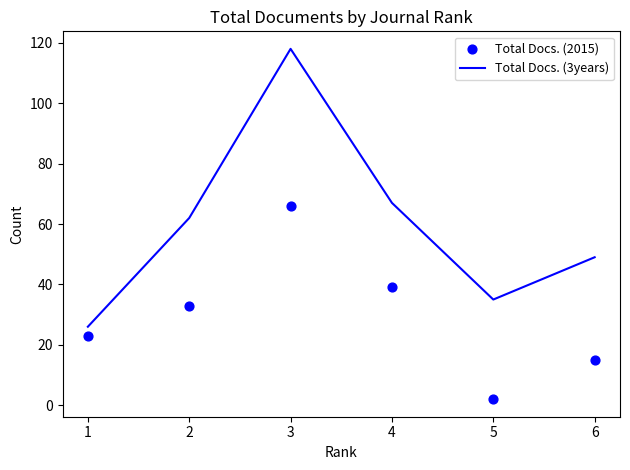

List the labels in order of Total Docs. (3years) value, largest first.

3, 4, 2, 6, 5, 1